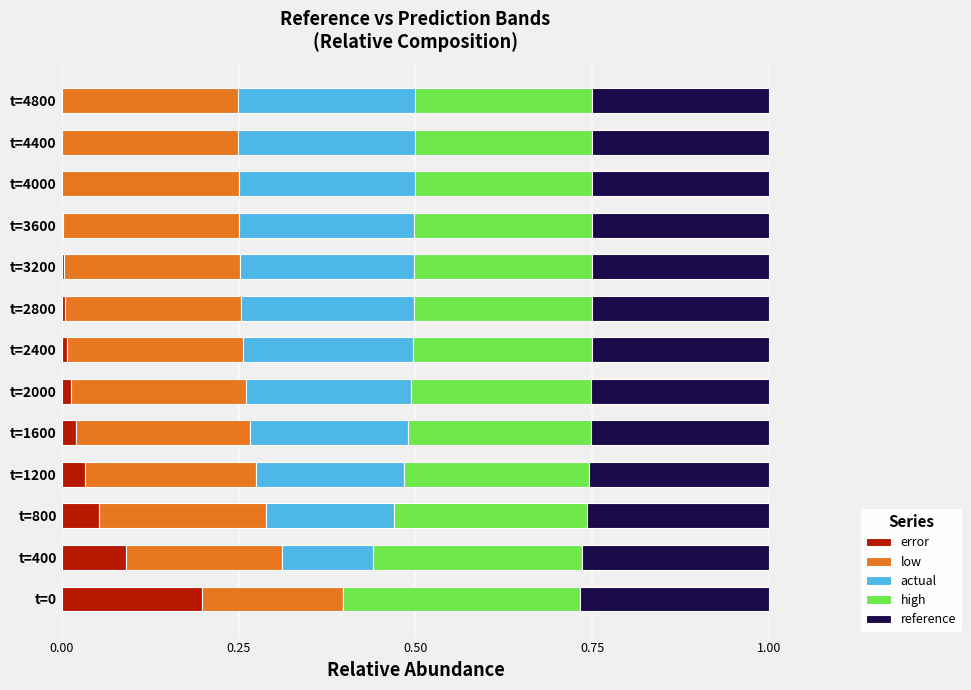

Is it true that error equals 0.0 at t=400?

False